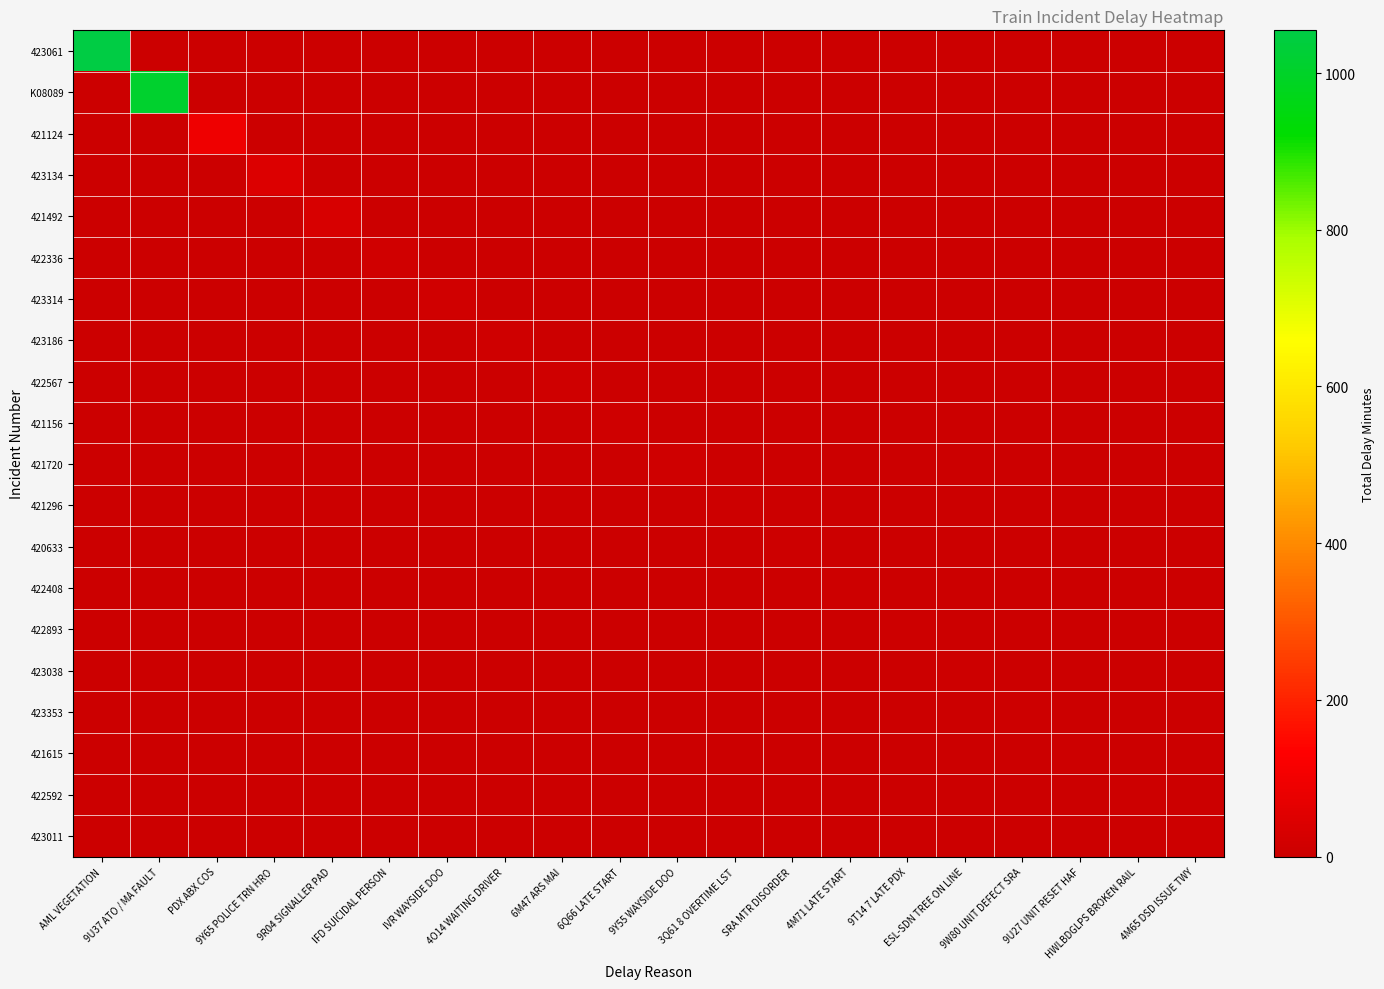

Which label corresponds to the largest value in the chart?

AML VEGETATION